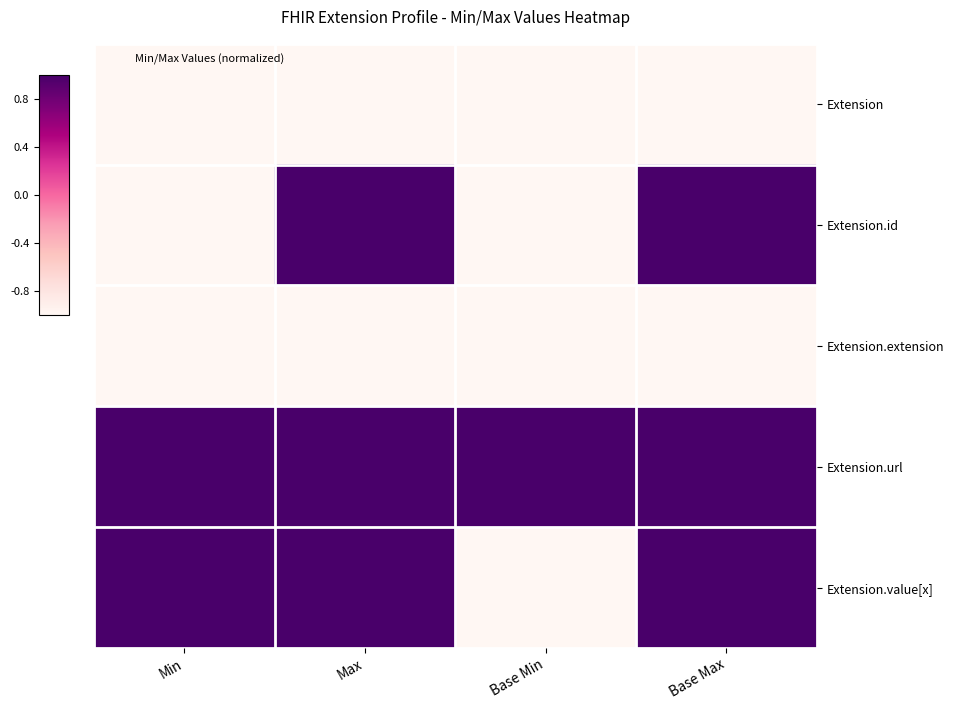

At which category does the chart reach its minimum across all series?

Min